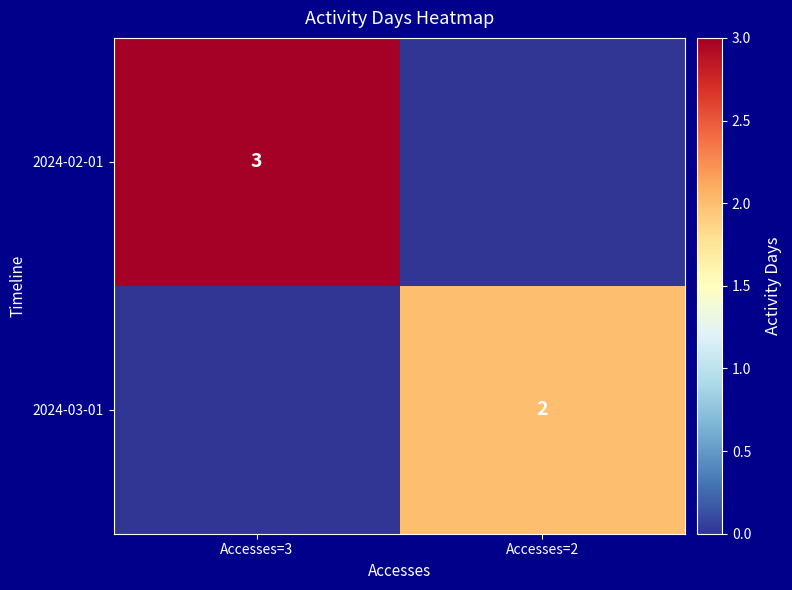

The 2024-03-01 series shows 2 at Accesses=2. True or false?

True